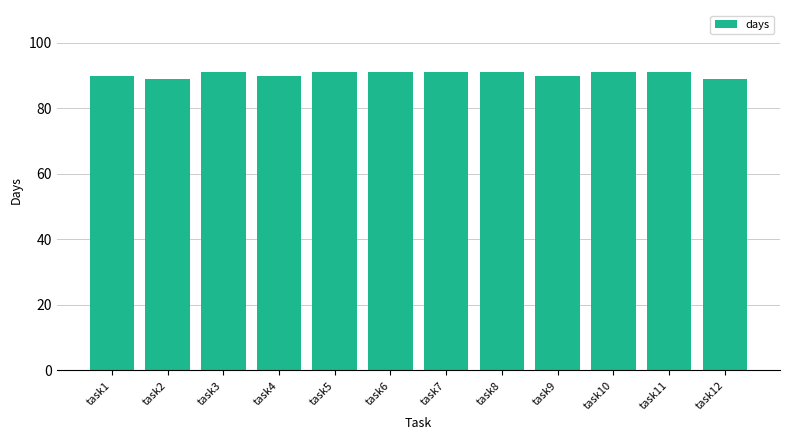

What is the difference between the maximum and minimum values?

2